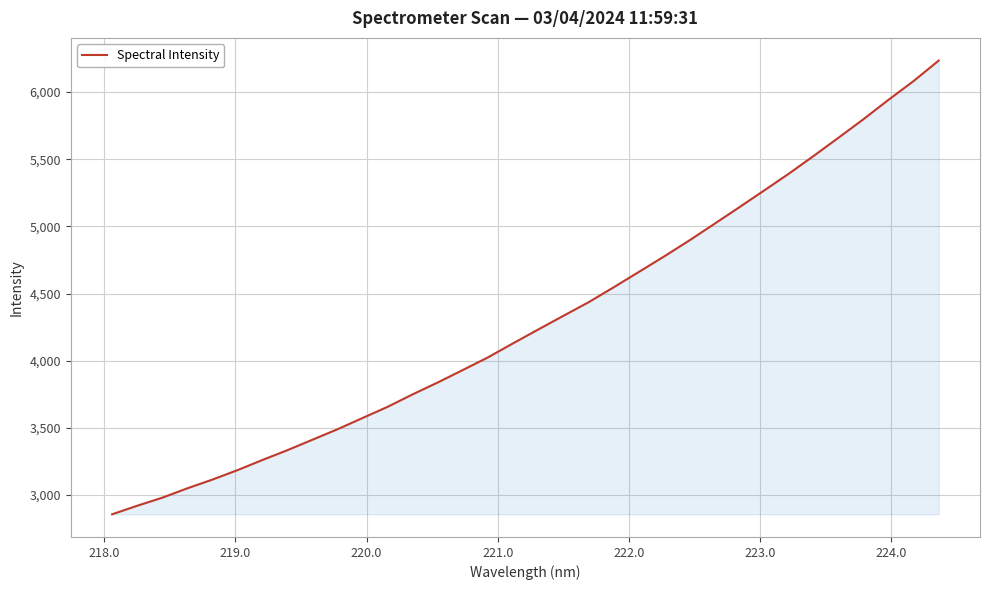

What is the greatest value displayed?

6234.9